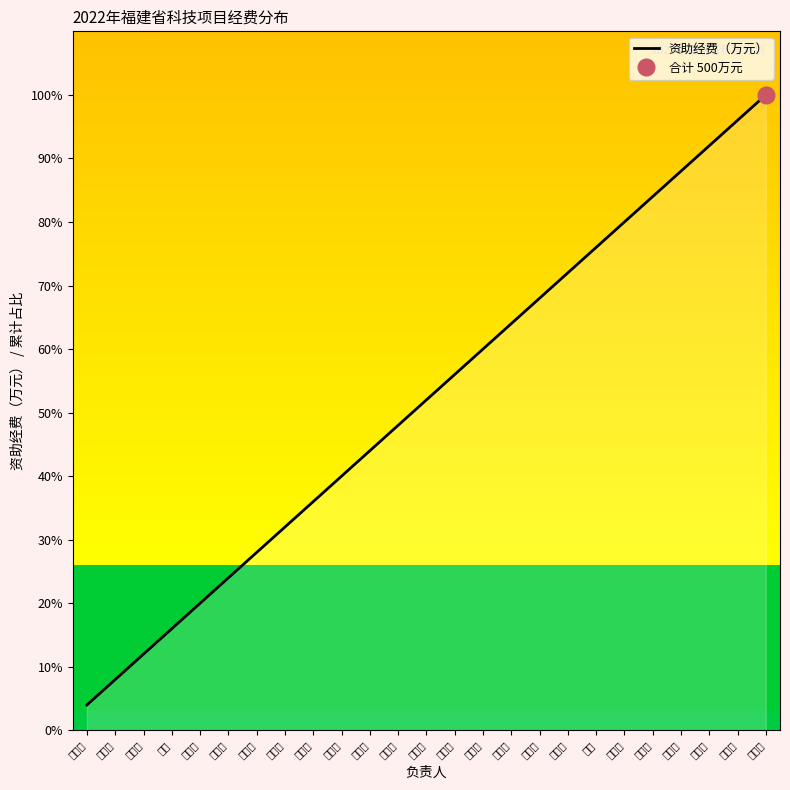

What is the minimum value shown in the chart?

4.0